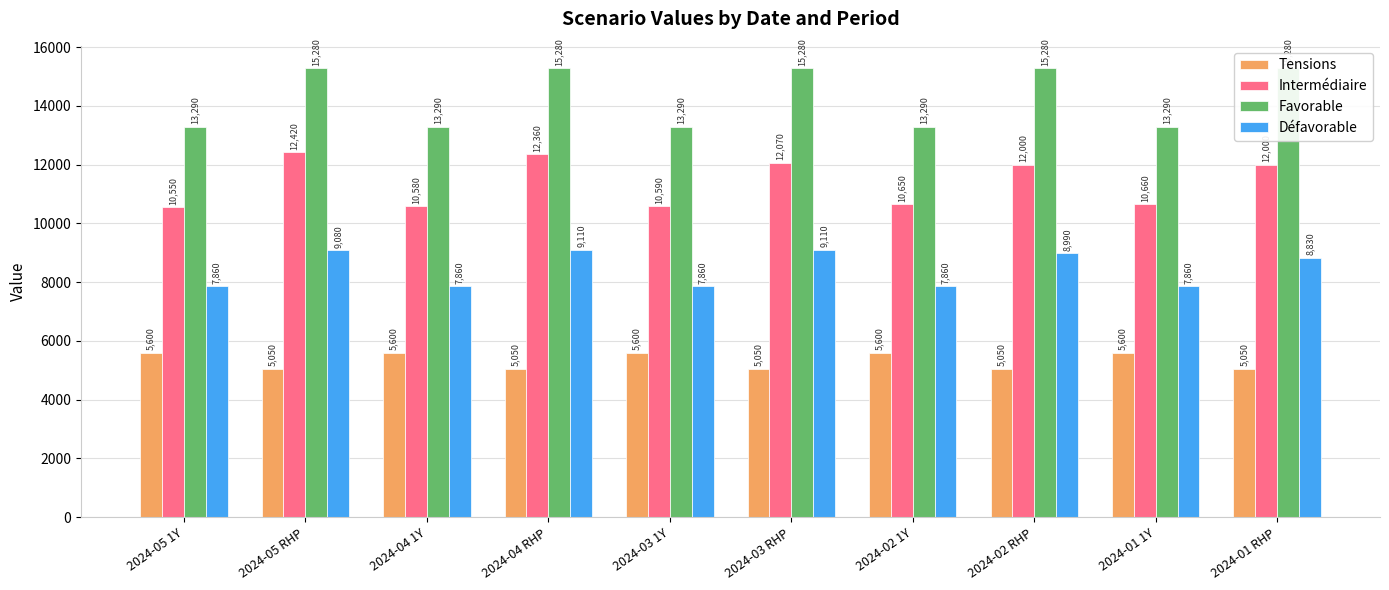

The value of Favorable at 2024-03 1Y is 17504. True or false?

False